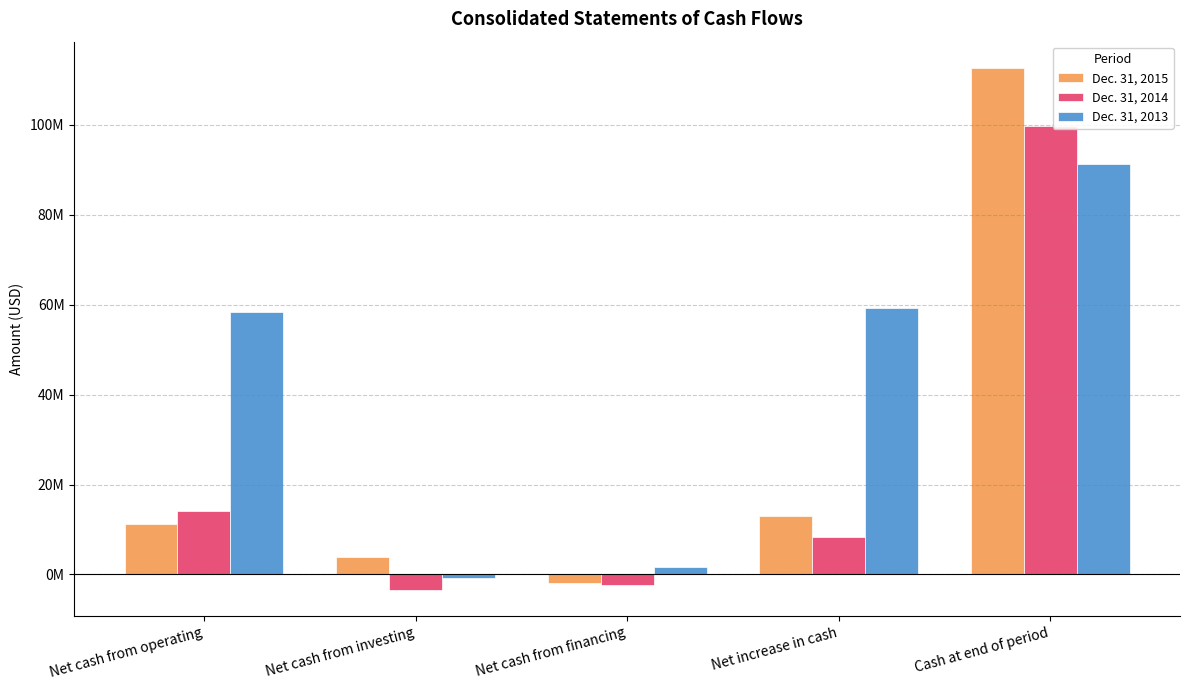

What is the greatest value displayed?

112711028